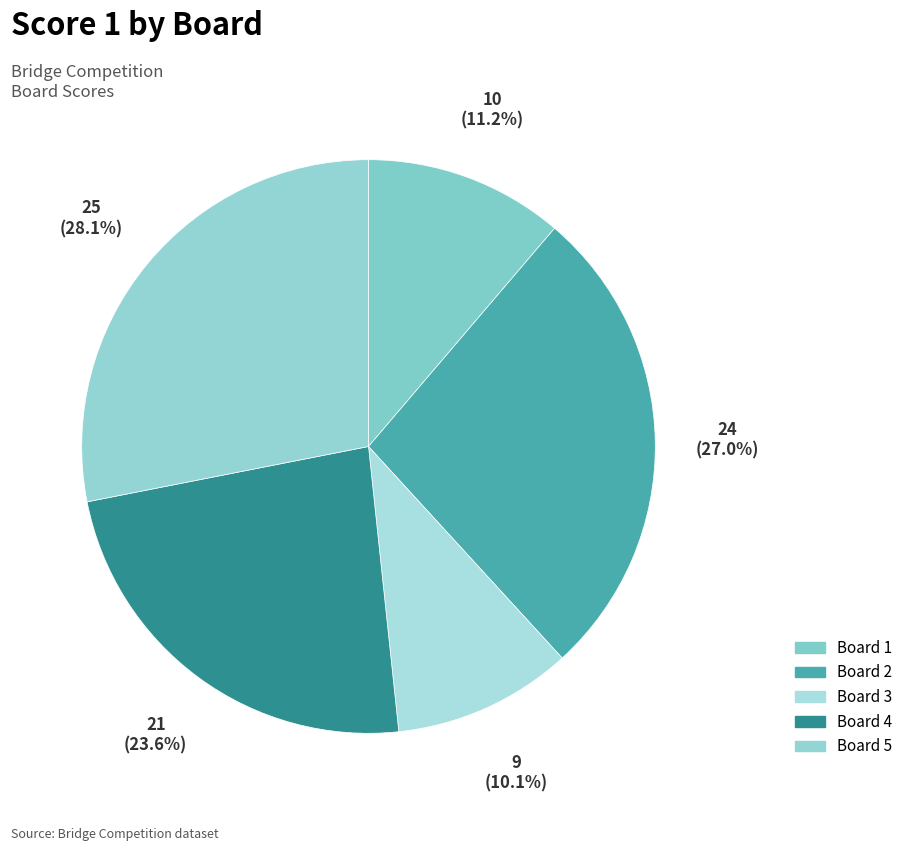

To the nearest percent, what is the average slice percentage?

20%